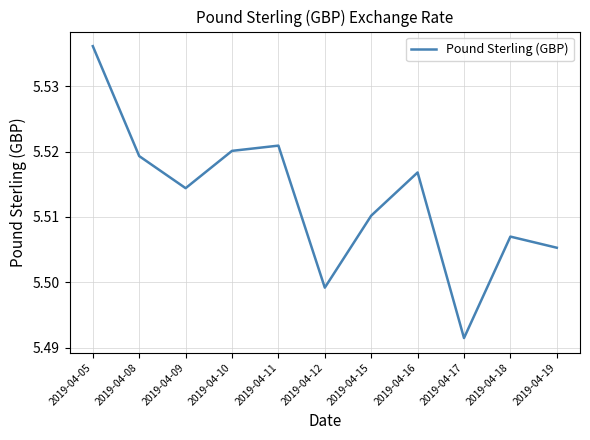

Where is the data nearest to the value 5?

2019-04-17